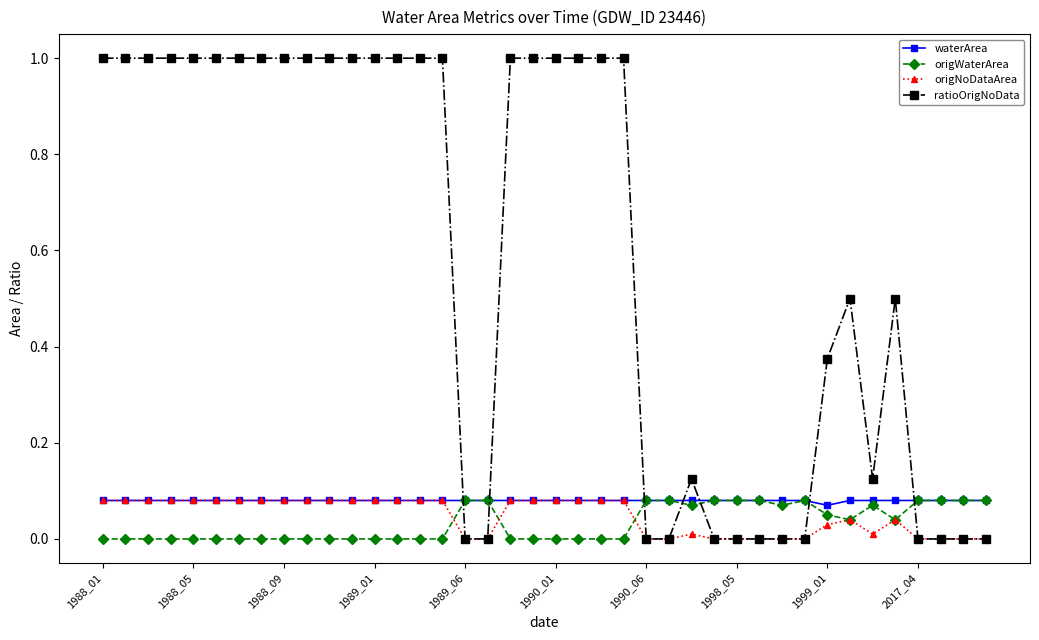

Which series has the largest range (max minus min)?

ratioOrigNoData